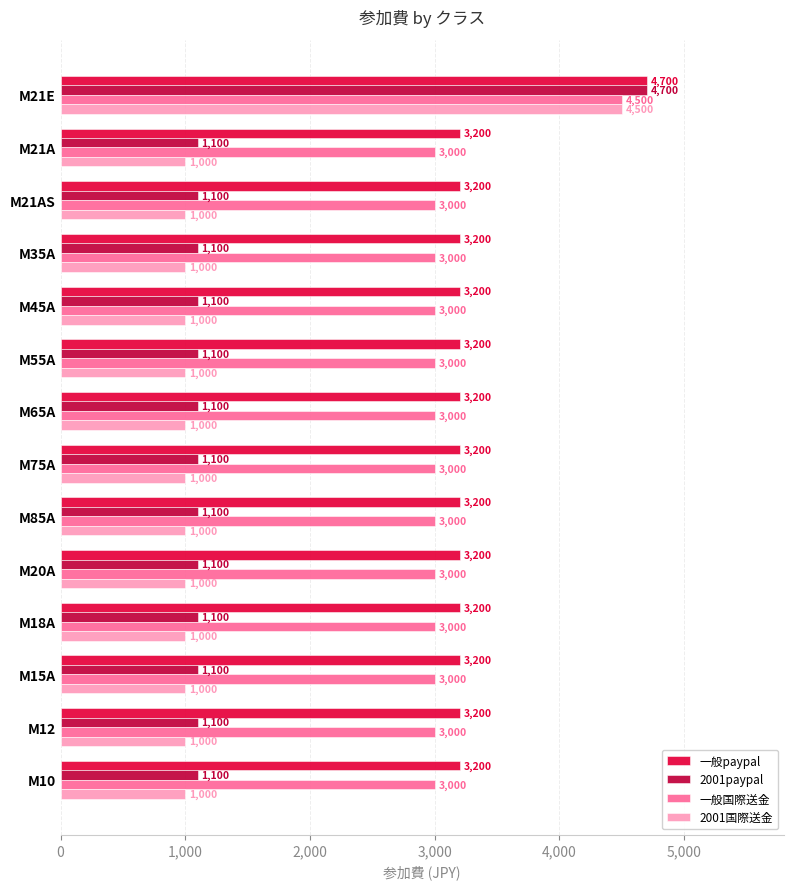

How many series are shown in this chart?

4